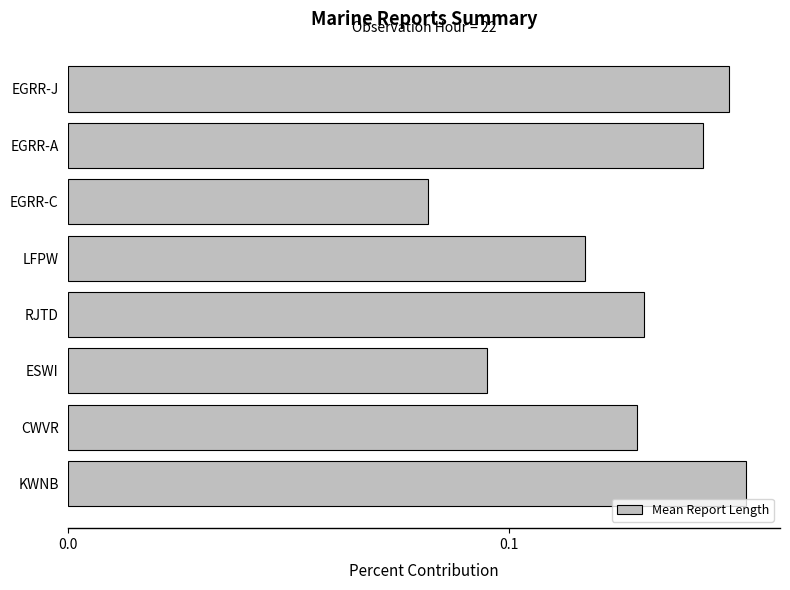

Where is the data nearest to the value 0?

EGRR-C